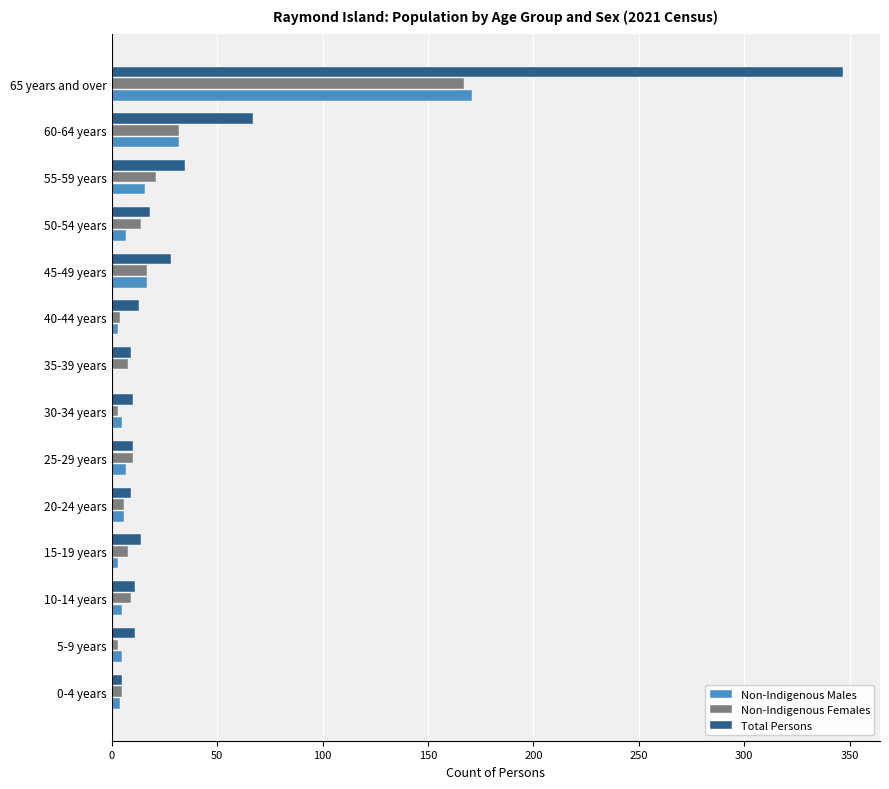

Which series has the largest total across all categories?

Total Persons